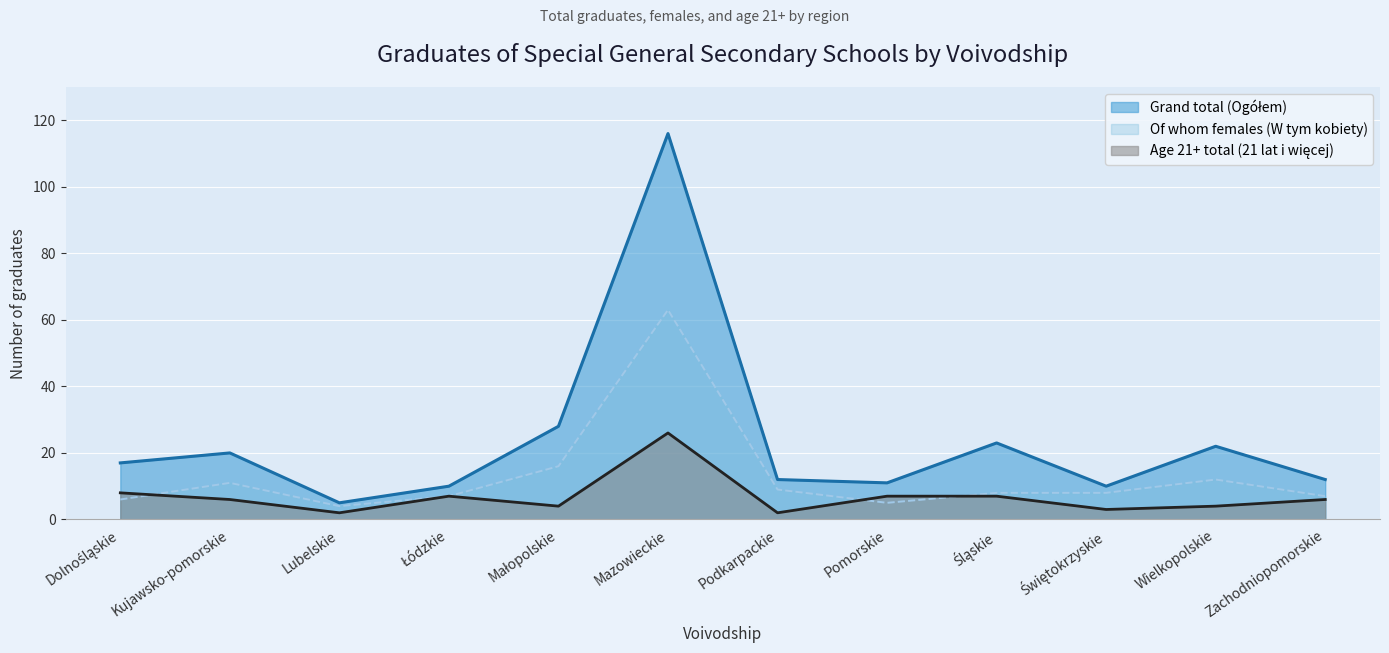

What is the highest value of the Grand total (Ogółem) series?

116